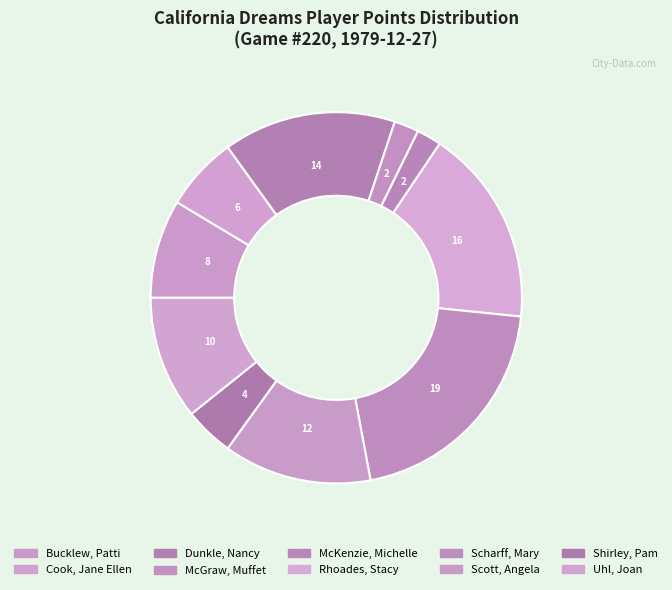

How many slices are in this pie chart?

10